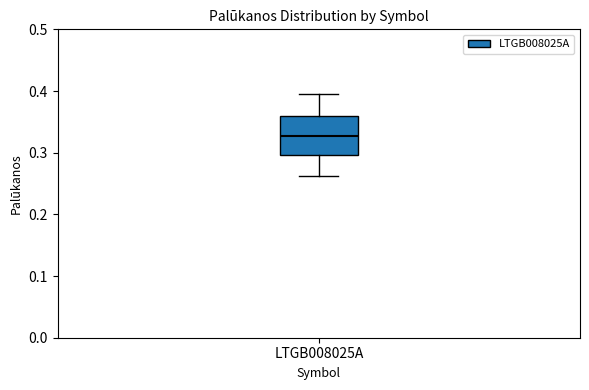

Where does the upper whisker of the box for LTGB008025A end on the y-axis? The values are not printed on the chart, so give them approximately, as read against the axis.

0.40